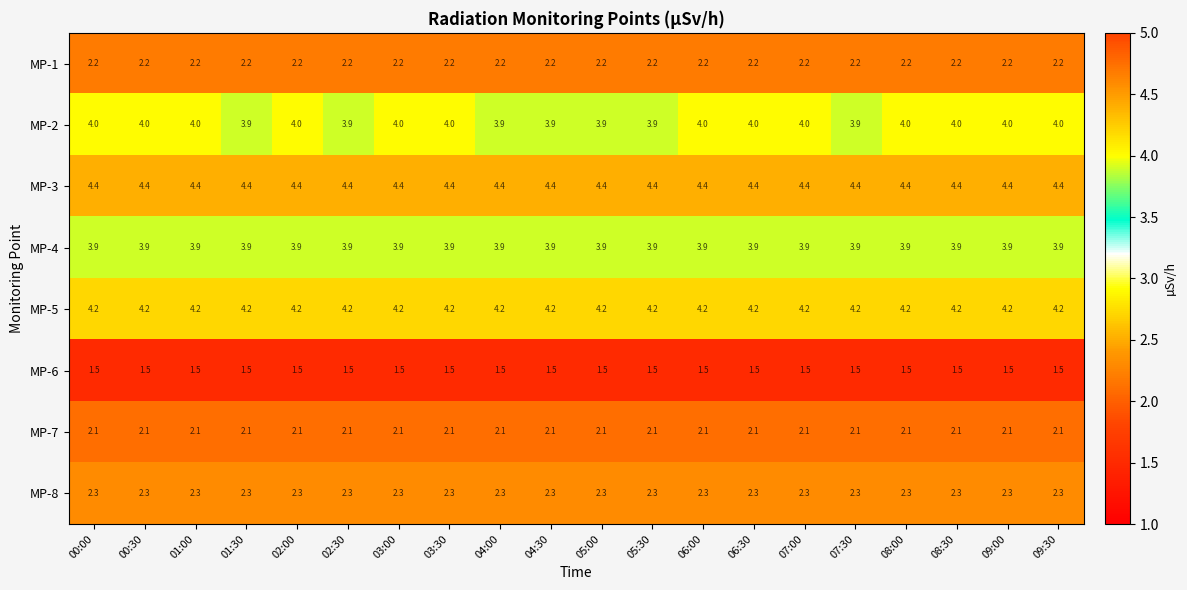

Which series has the widest spread of values?

MP-2